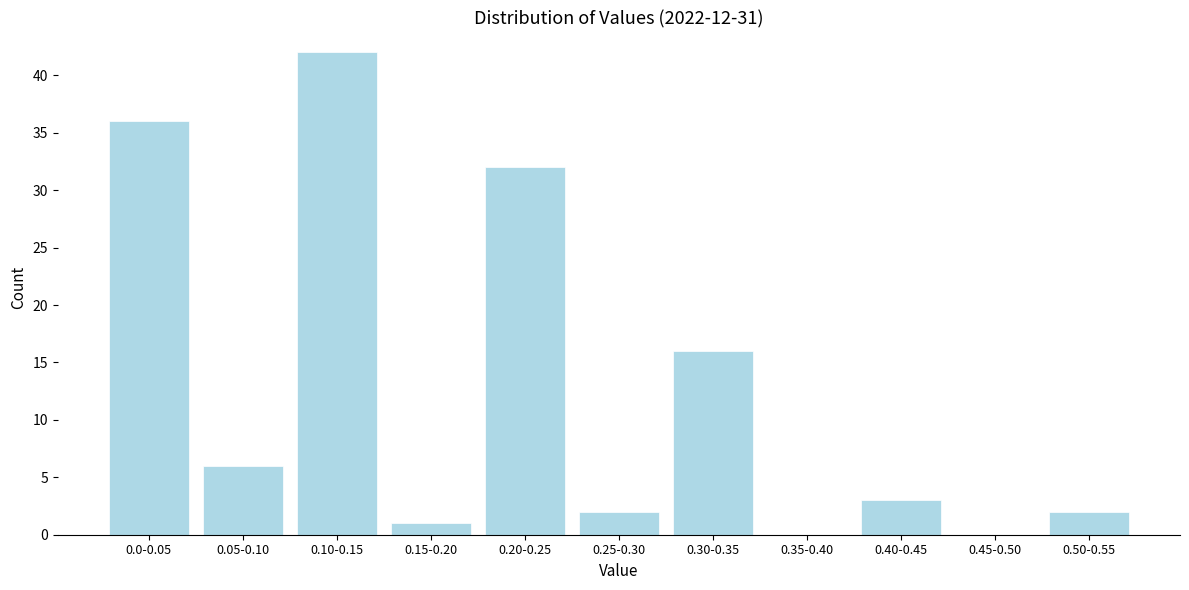

Reading left to right, transcribe all the data shown in this chart.

0.0-0.05=36	0.05-0.10=6	0.10-0.15=42	0.15-0.20=1	0.20-0.25=32	0.25-0.30=2	0.30-0.35=16	0.35-0.40=0	0.40-0.45=3	0.45-0.50=0	0.50-0.55=2